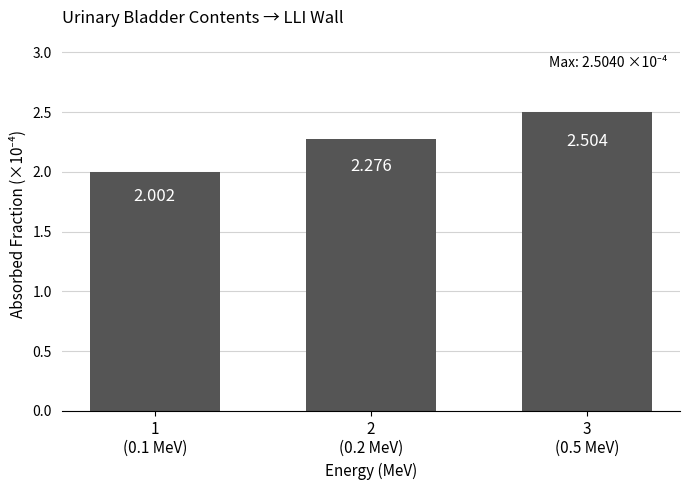

Reading left to right, what are all the values shown in this chart?

1
(0.1 MeV)=2.0	2
(0.2 MeV)=2.3	3
(0.5 MeV)=2.5